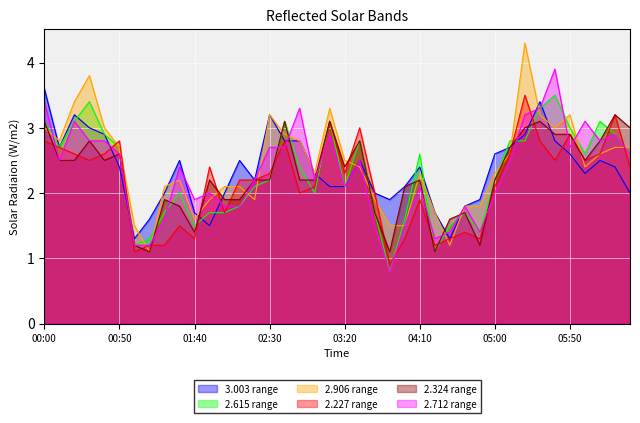

What is the smallest value displayed?

0.8